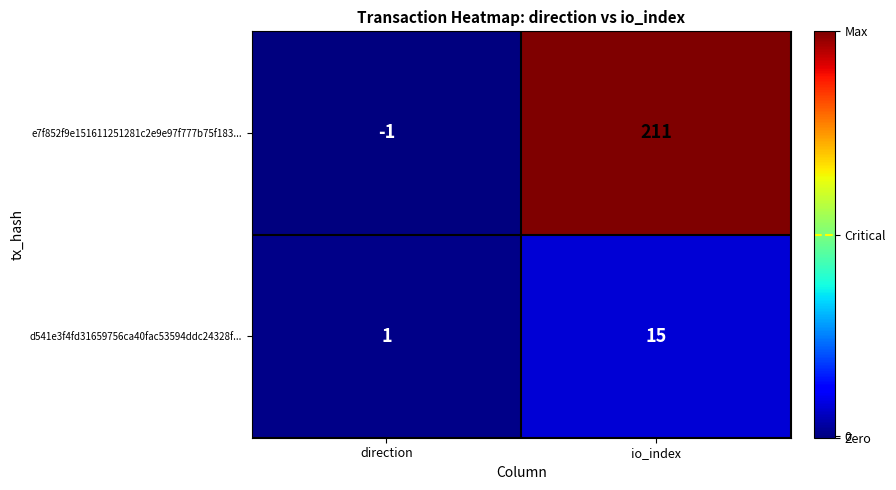

At which category is the sum across all series the highest?

io_index